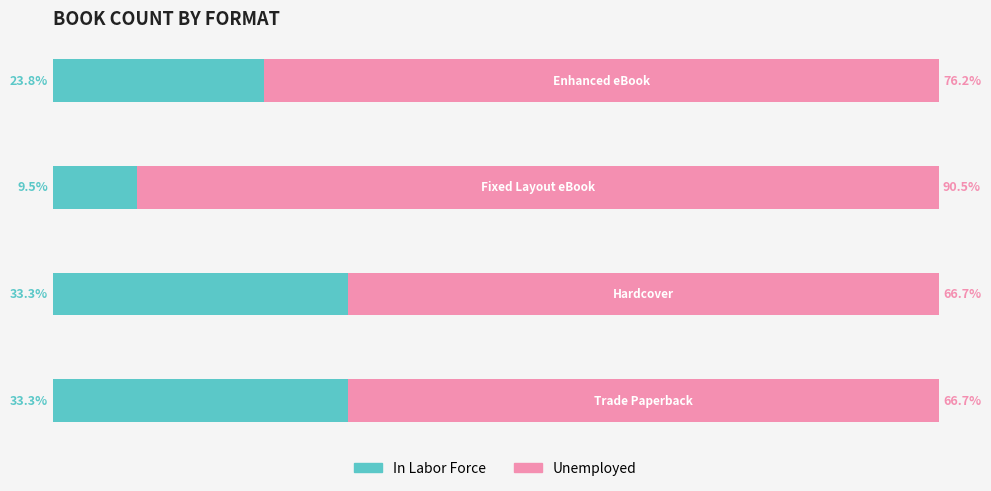

The Trade Paperback / Hardcover series shows 5.3 at 2. True or false?

False